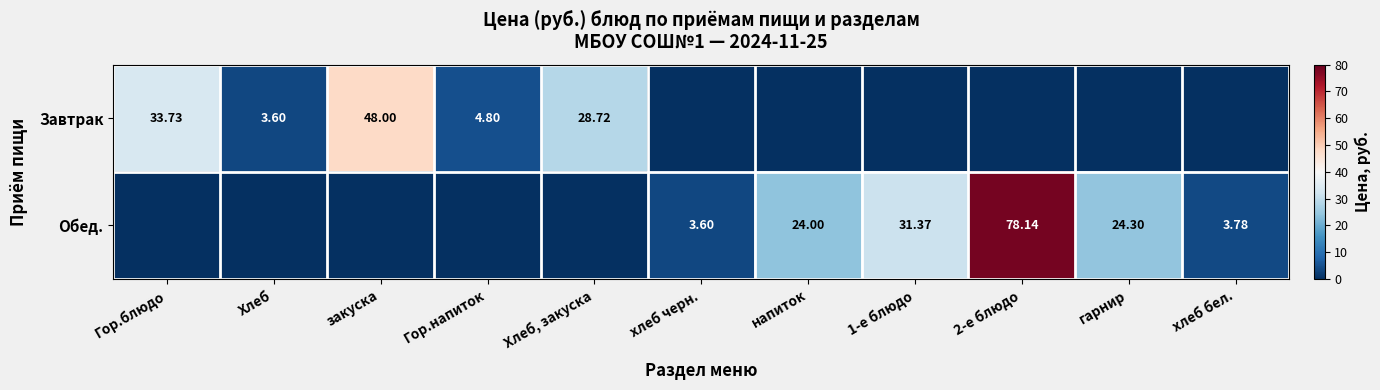

What is the average value of the Завтрак series?

10.8